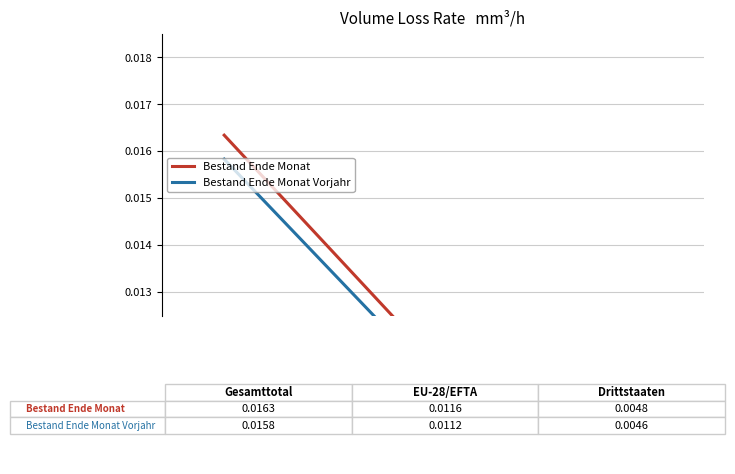

Is it true that Bestand Ende Monat Vorjahr equals 0.0 at 0.0?

False